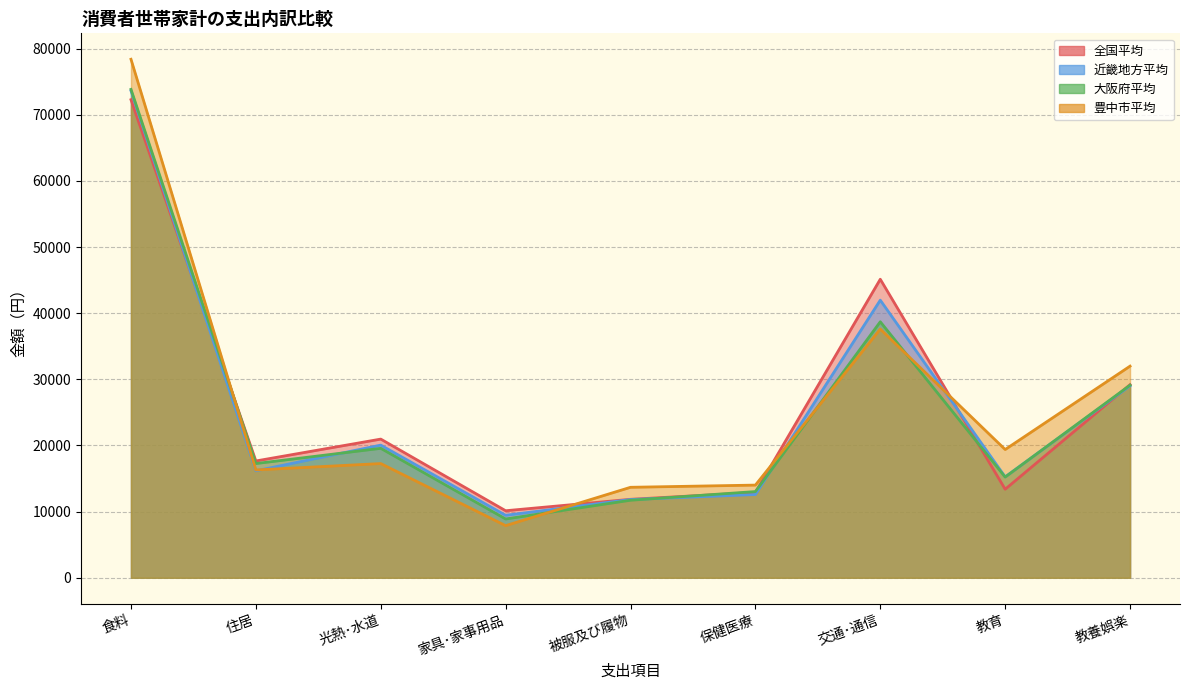

Read the 全国平均 value at 教育.

13387